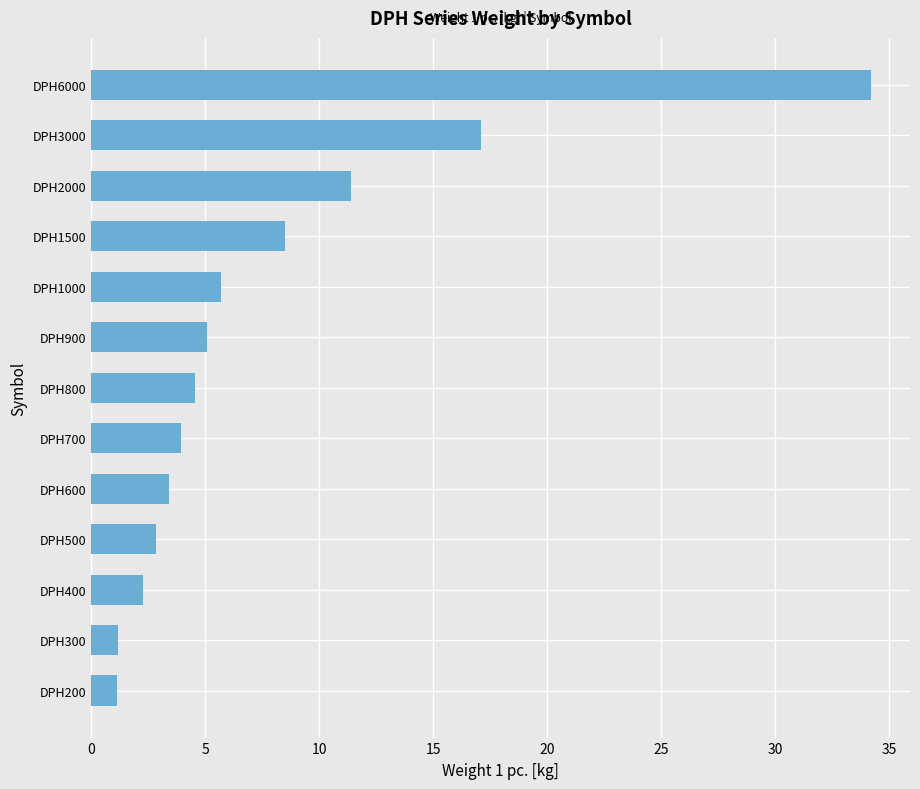

What is the difference between the second highest and minimum values?

16.0